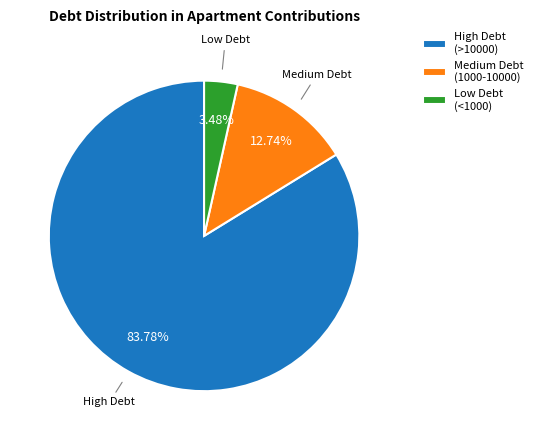

What is the largest slice in the pie chart?

High Debt (>10000)